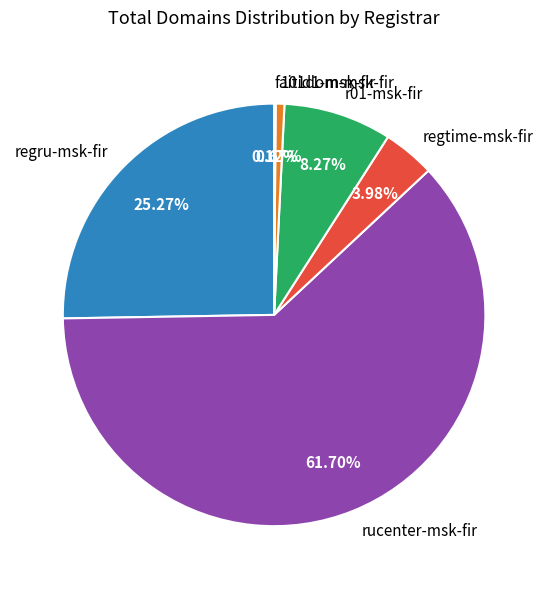

The r01-msk-fir slice represents 21% of the pie. True or false?

False